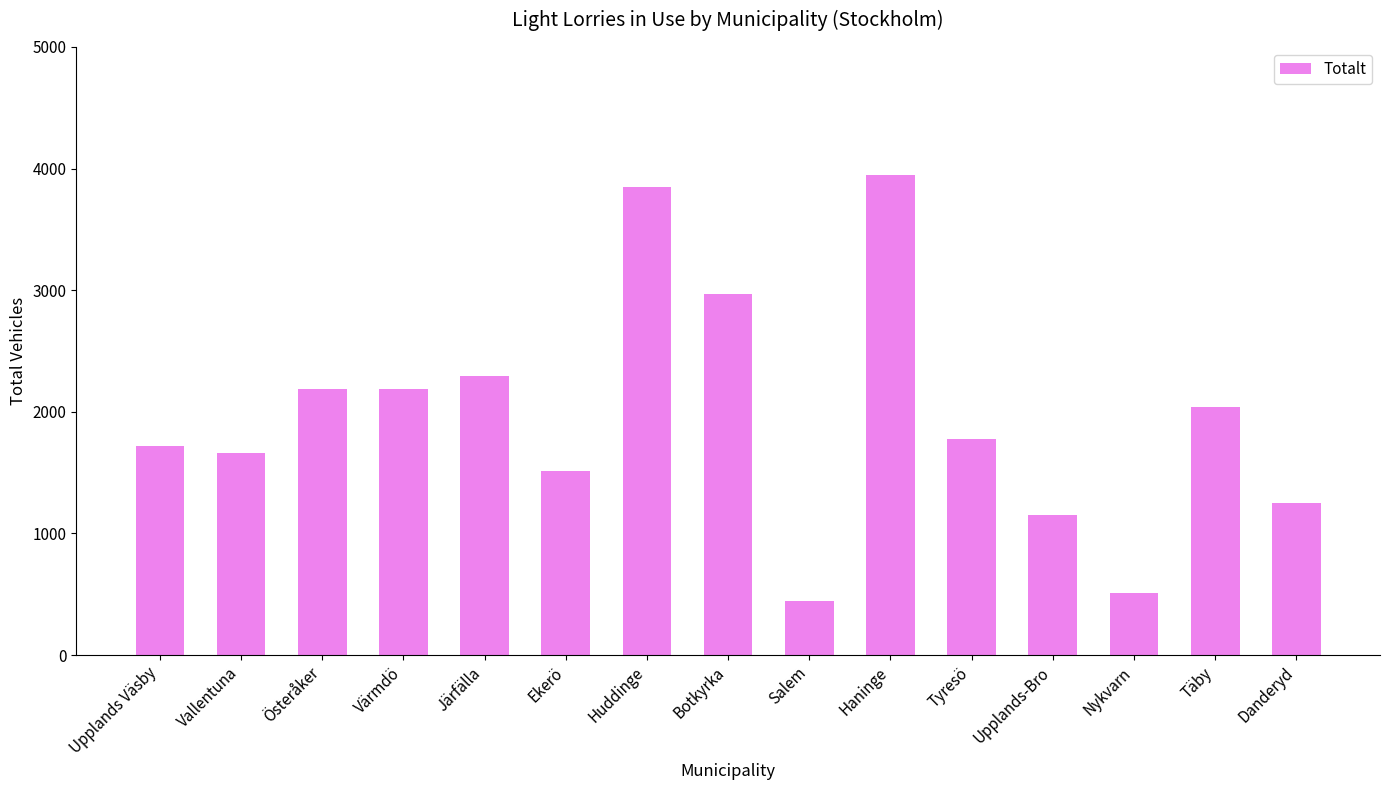

How many distinct data groups are displayed?

1